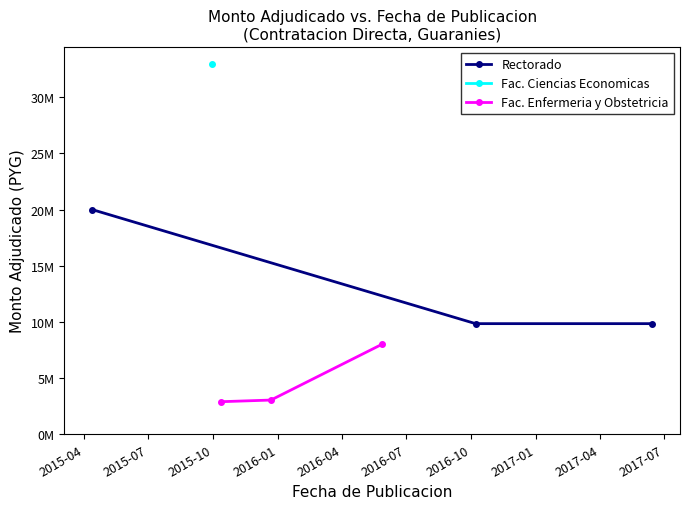

The Fac. Enfermeria y Obstetricia series shows 1084865 at 2015-04. True or false?

False